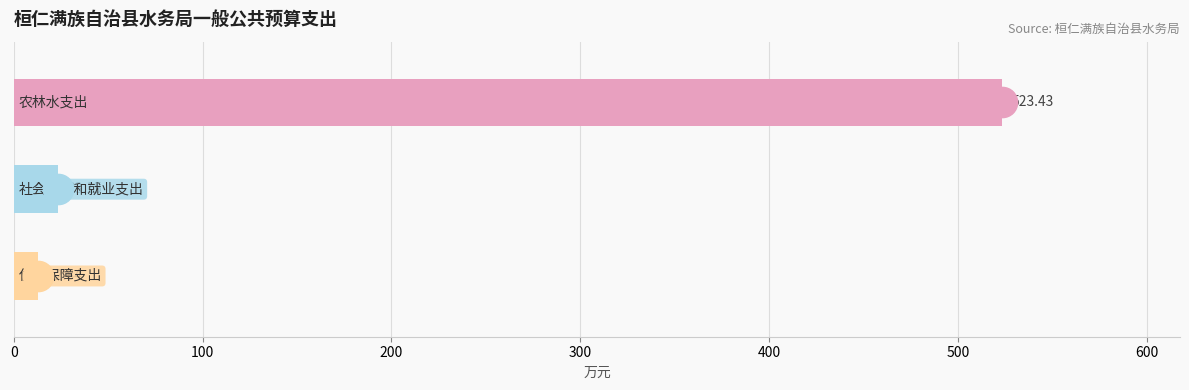

What is the average value?

186.5